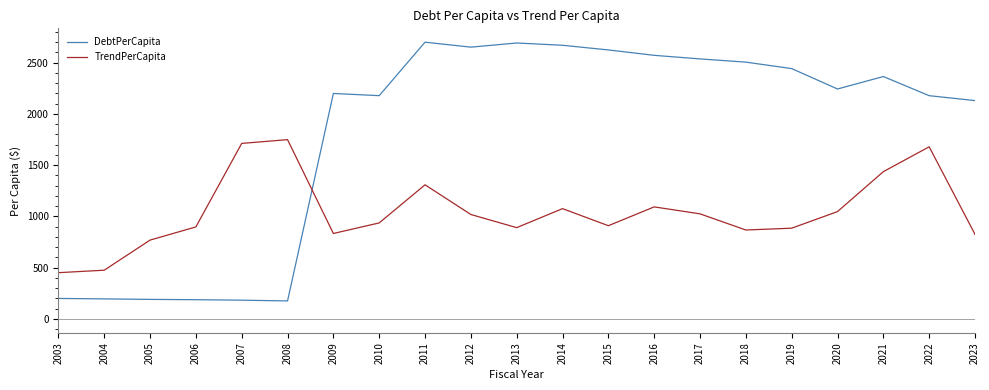

Does the chart display data point markers on the line(s)?

No